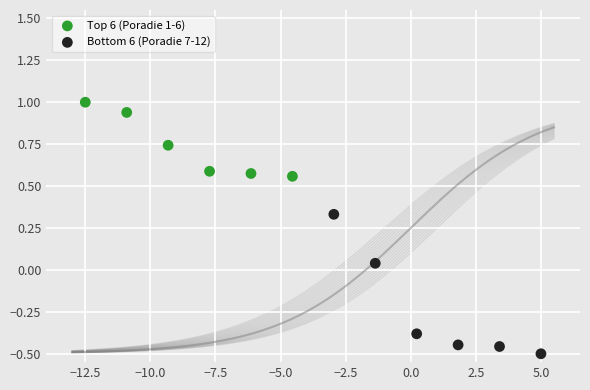

What are all the series names shown in the legend?

Top 6 (Poradie 1-6), Bottom 6 (Poradie 7-12)